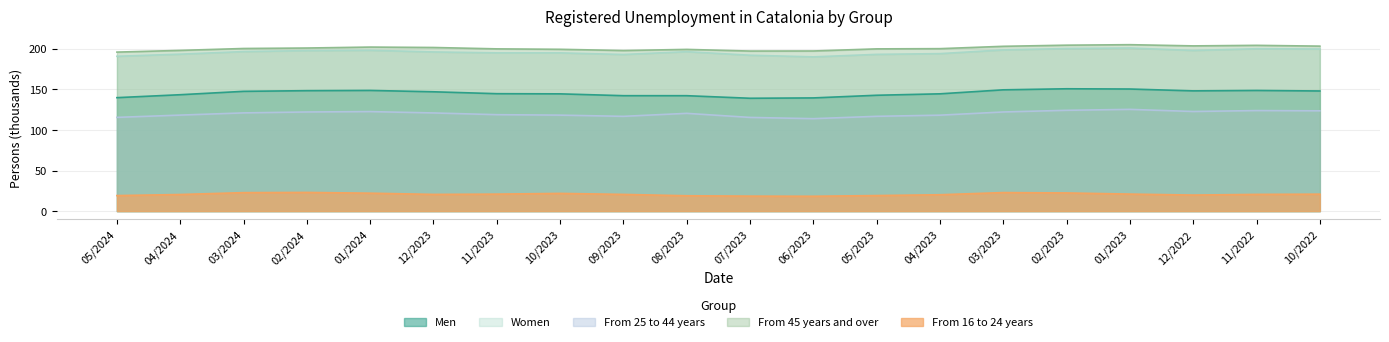

What is the difference between the second highest and second lowest values in the From 25 to 44 years series?

8.8